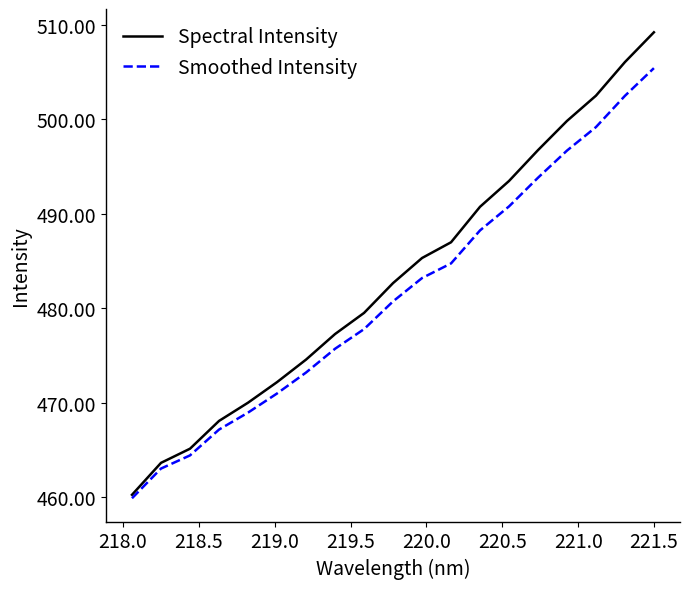

Which series has the largest range (max minus min)?

Spectral Intensity